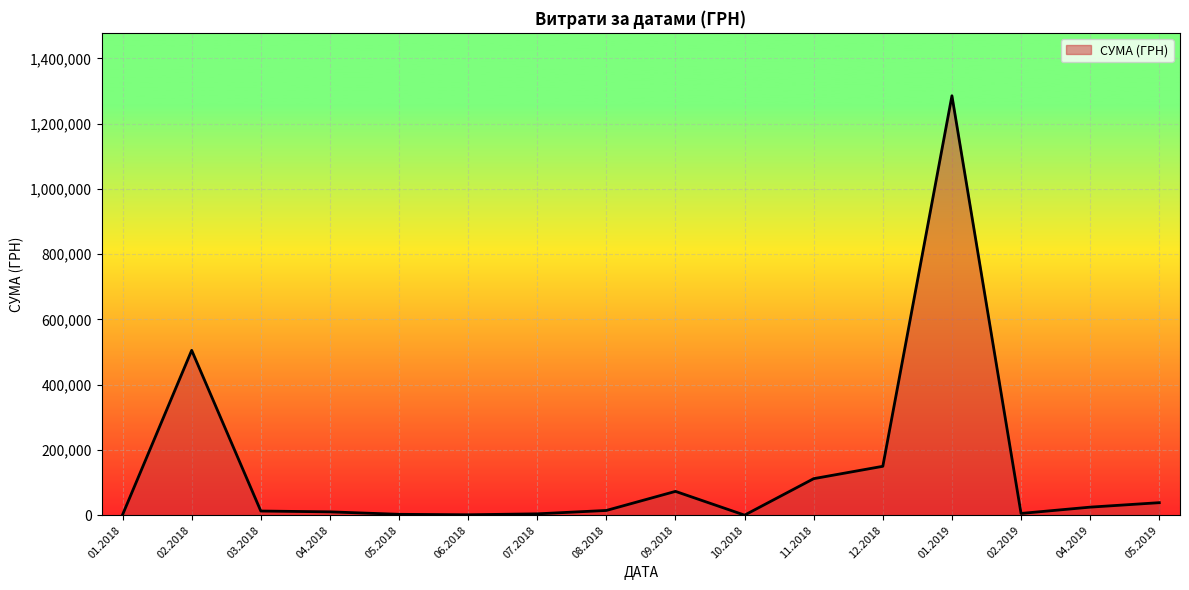

Is it true that the value at 01.2019 is 1285754.9?

True